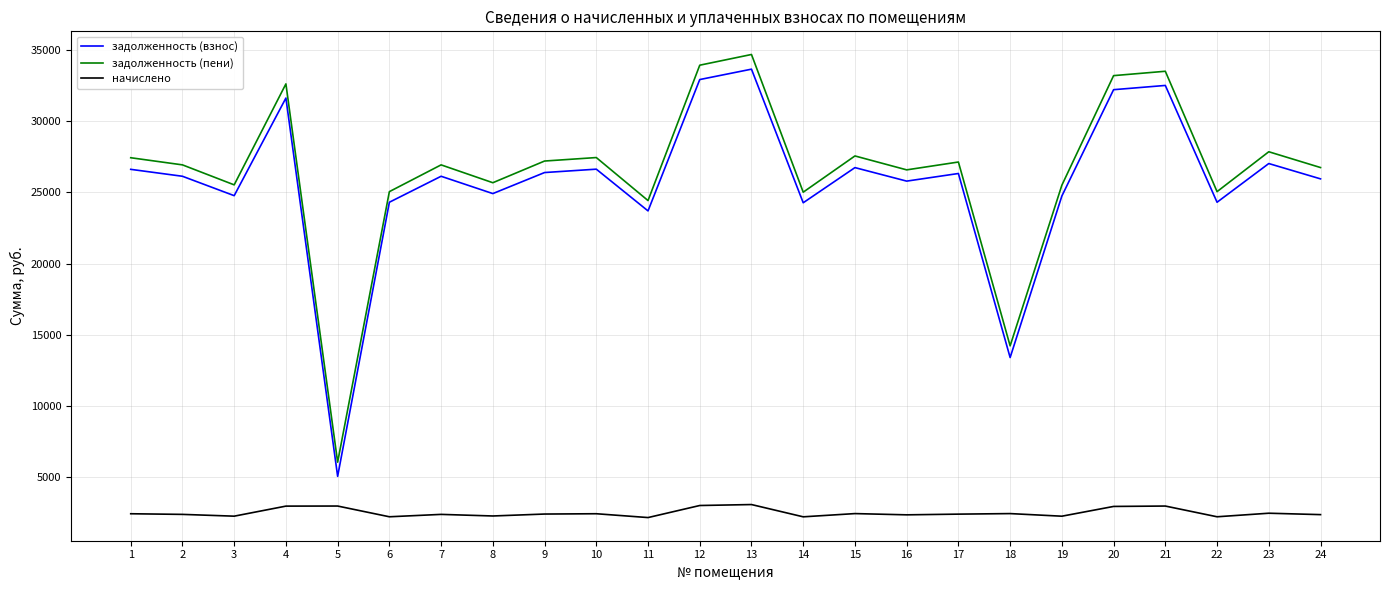

What are all the series names shown in the legend?

задолженность (взнос), задолженность (пени), начислено